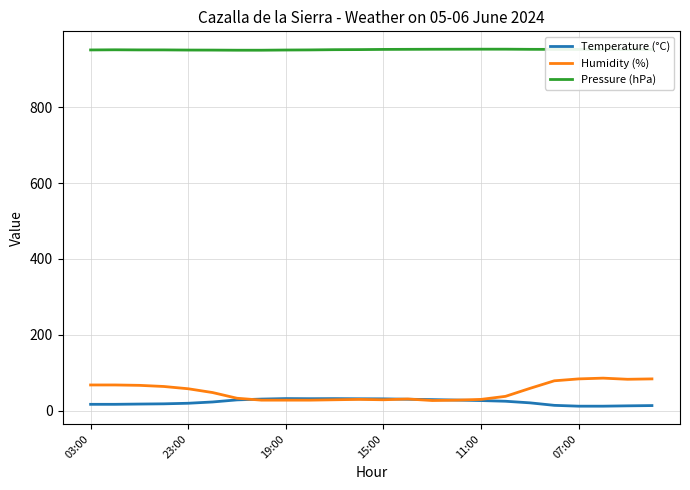

What is the maximum value shown in the chart?

952.9